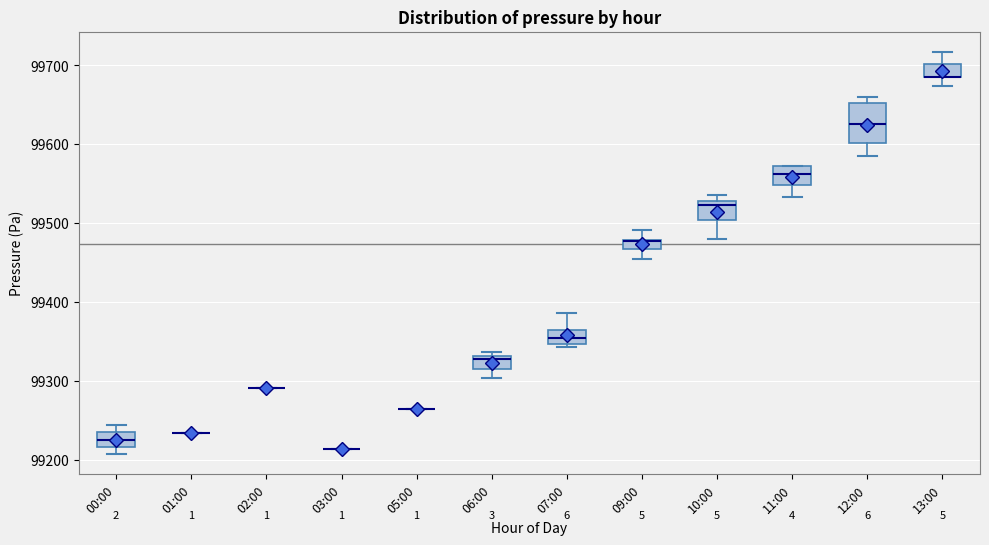

Which box is the tallest, from its lower edge to its upper edge?

12:00